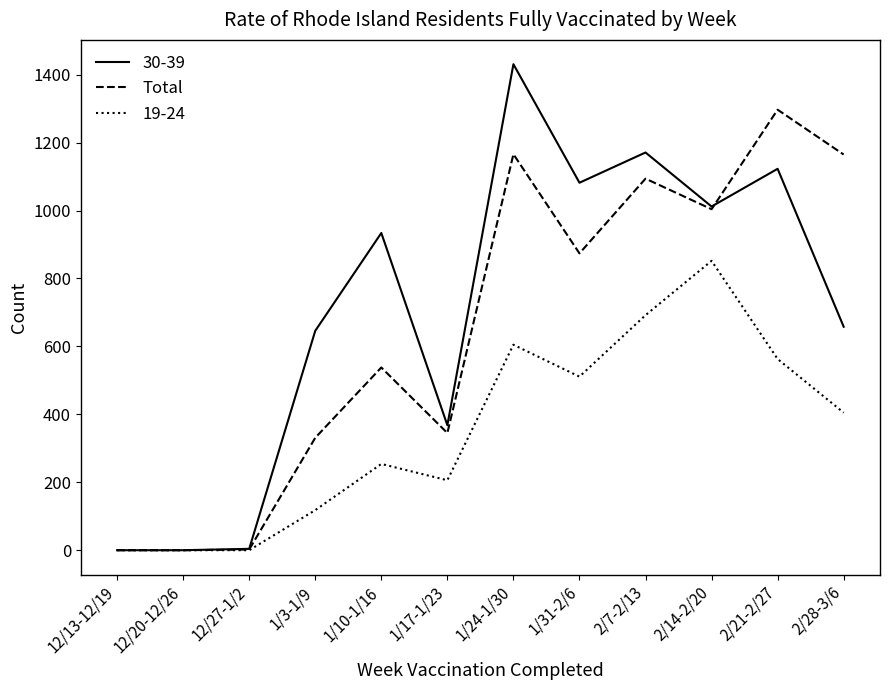

Which category has the highest value in the 30-39 series?

1/24-1/30